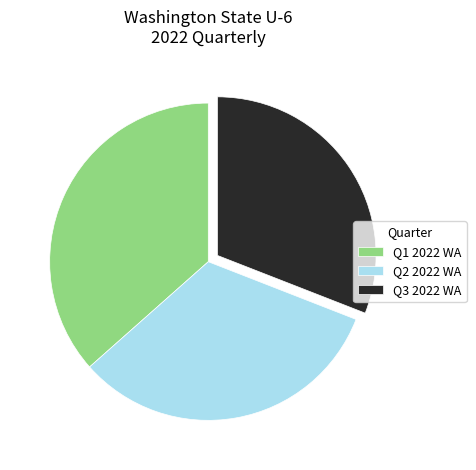

Which slice is the largest?

Q1 2022 WA